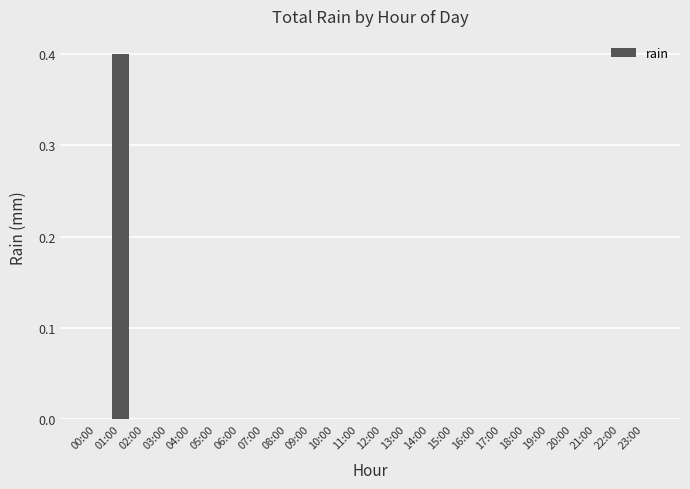

At which category does the chart reach its peak across all series?

01:00